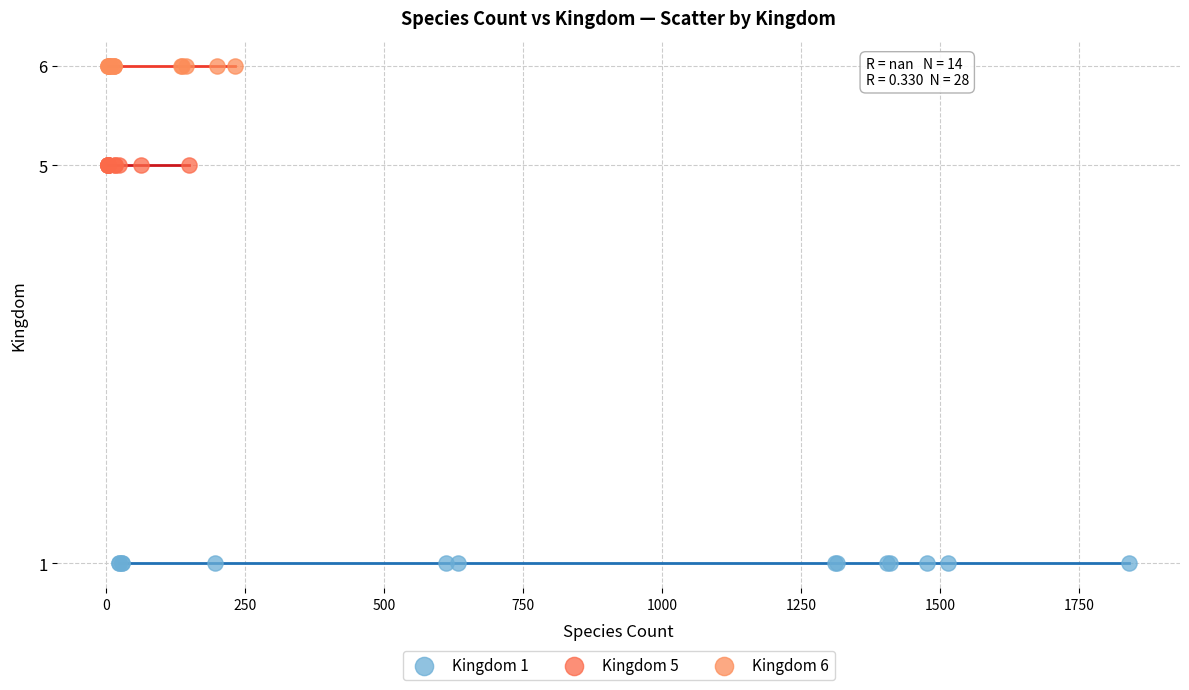

Which series contains the lowest Y value?

Kingdom 1